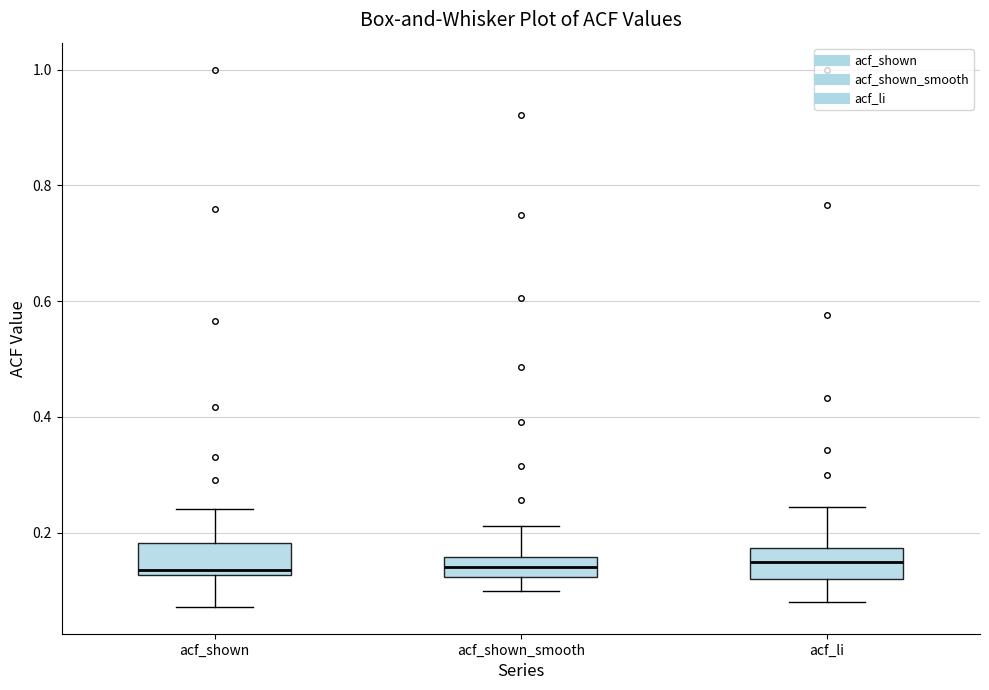

Reading left to right, read every box against the y-axis: the position of its median line, the range the box covers, and the ends of its whiskers. The values are not printed on the chart, so give them approximately, as read against the axis.

acf_shown: median 0.14, box 0.12 to 0.18, whiskers 0.08 to 0.24
acf_shown_smooth: median 0.14, box 0.12 to 0.16, whiskers 0.10 to 0.22
acf_li: median 0.16, box 0.12 to 0.18, whiskers 0.08 to 0.24